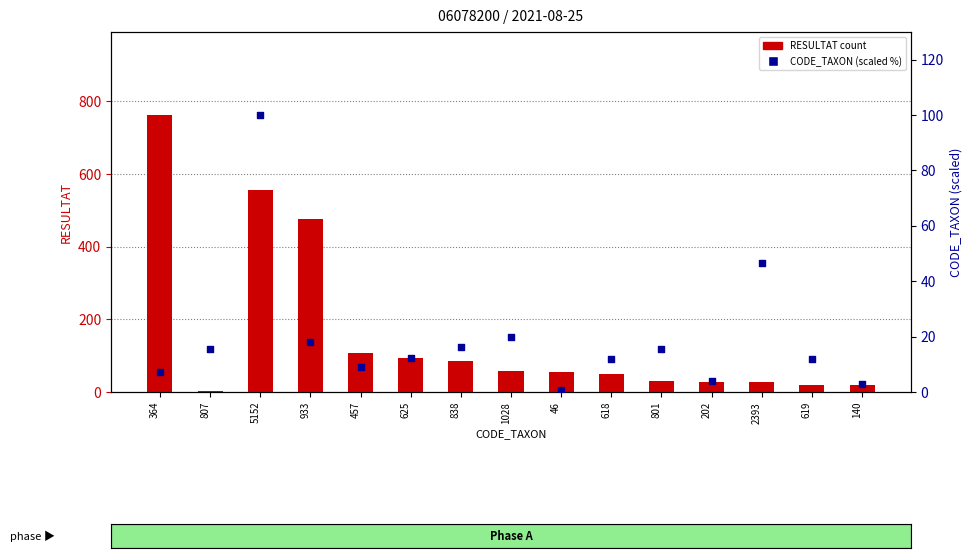

Which series reaches the maximum Y coordinate?

RESULTAT